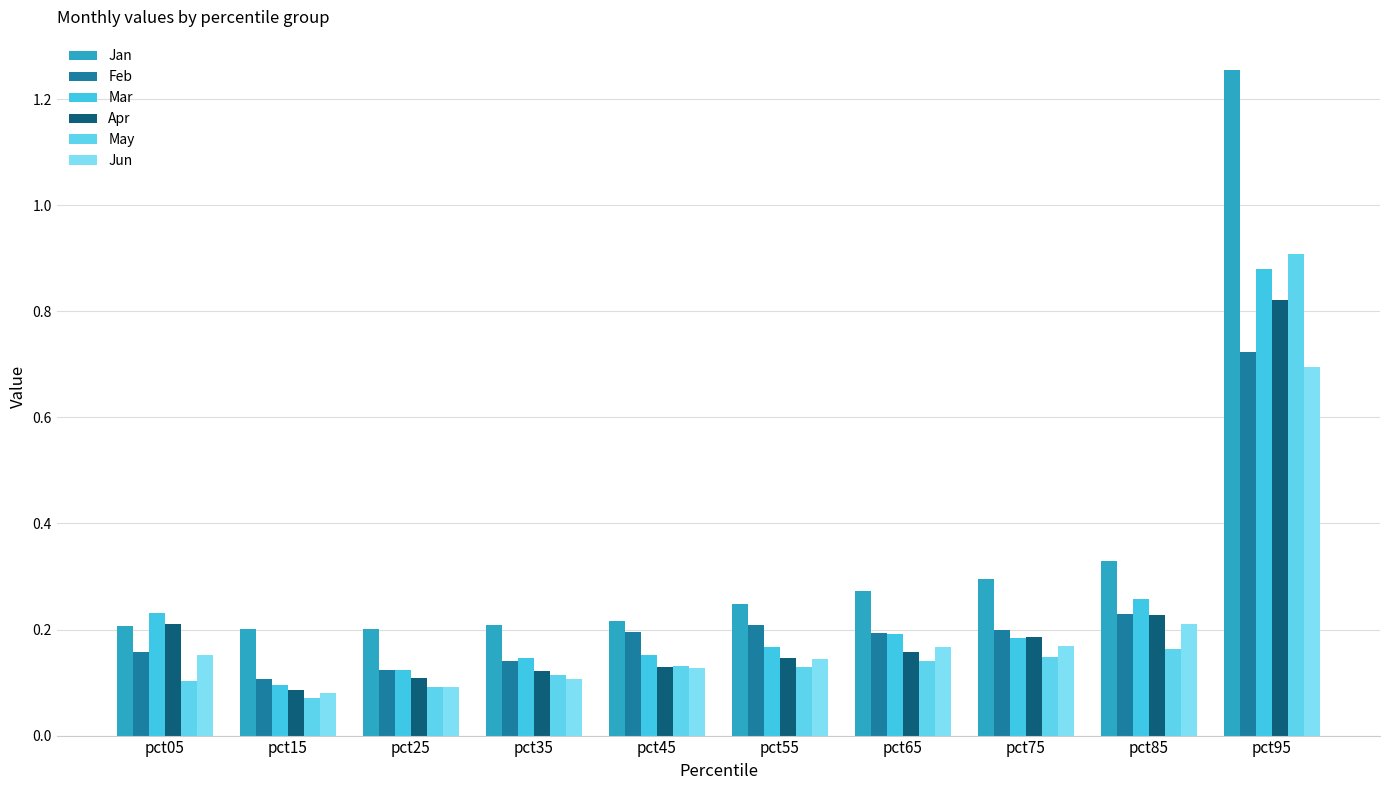

Which category has the highest value in the Mar series?

pct95